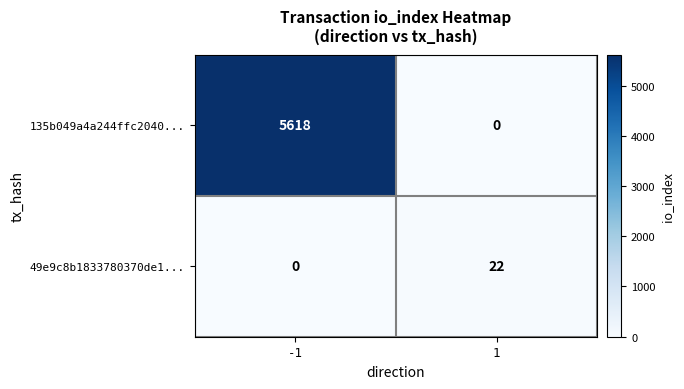

The value of 49e9c8b1833780370de1... at 1 is 12. True or false?

False